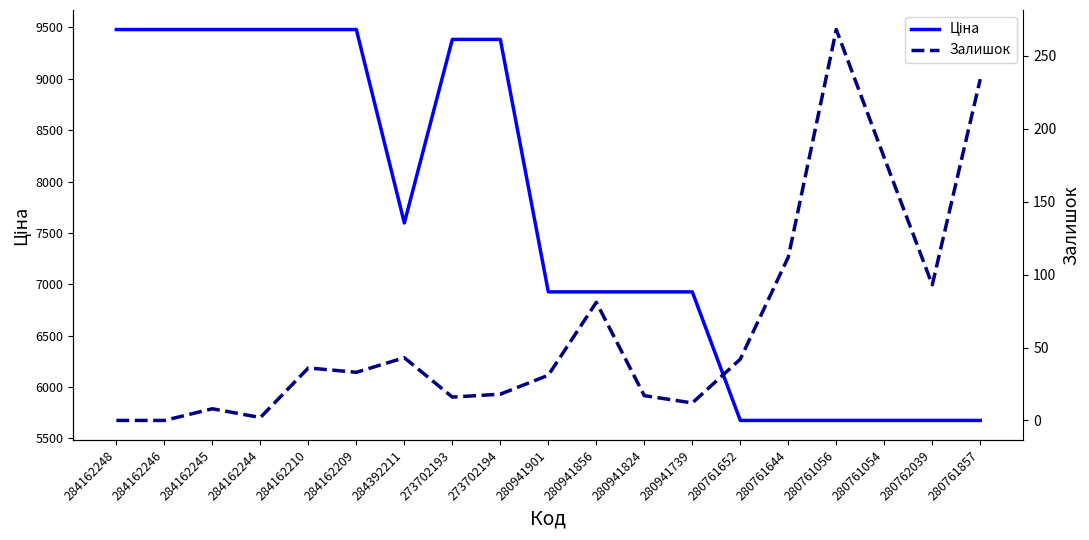

What is the difference between the Залишок values at 284392211 and 284162209?

10.0